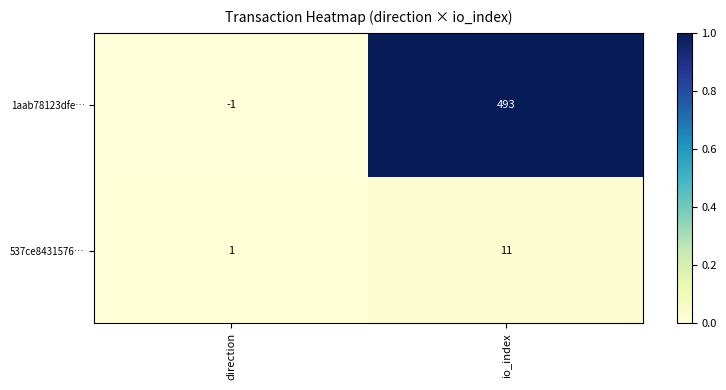

Rank the series at direction from highest to lowest value.

537ce8431576…, 1aab78123dfe…